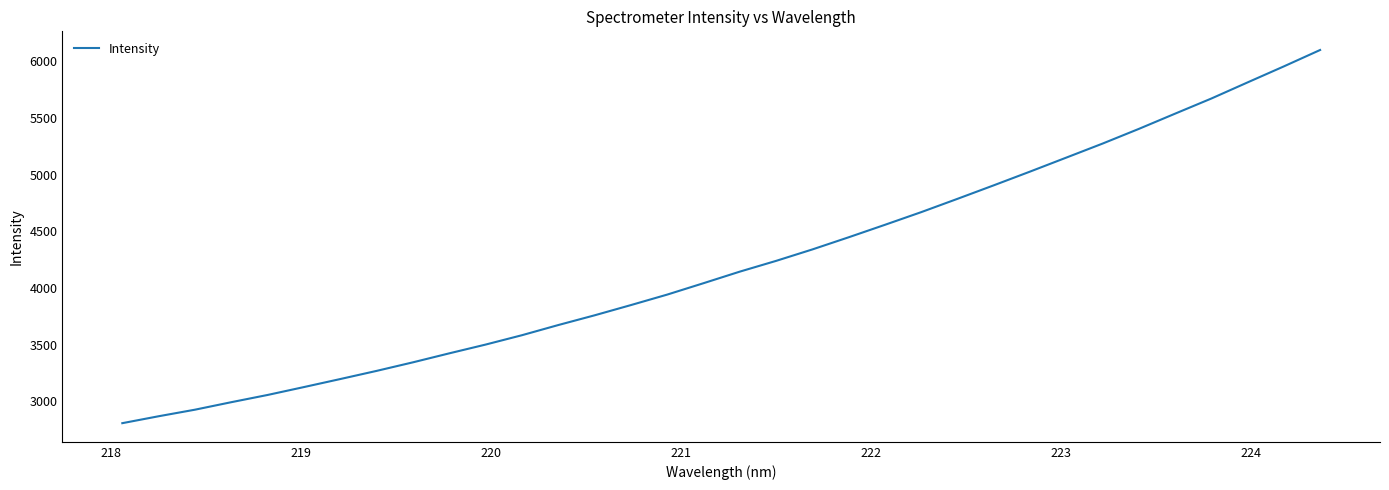

What is the smallest value displayed?

2807.8